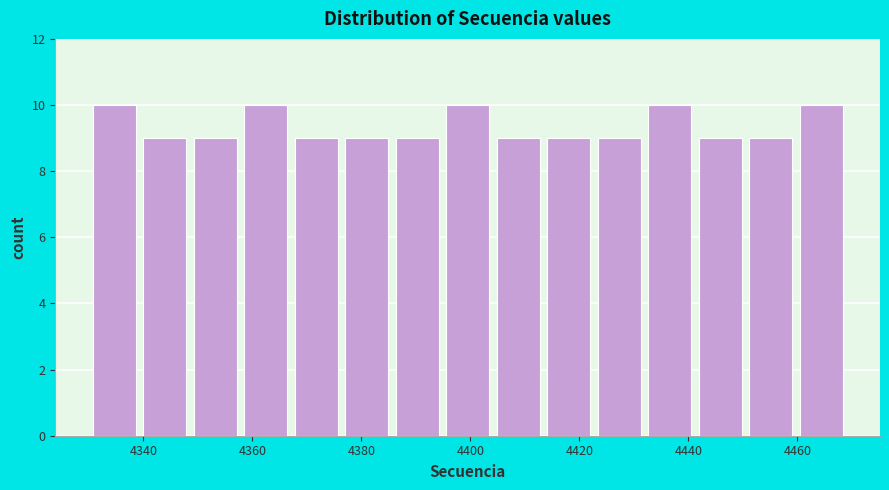

Reading left to right, transcribe this chart: for each bar, give the range it covers on the x-axis and its height. Neither the bar edges nor the heights are printed on the chart, so give them approximately, as read against the axes.

4330 to 4340: 10
4340 to 4348: 9
4348 to 4358: 9
4358 to 4368: 10
4368 to 4376: 9
4376 to 4386: 9
4386 to 4394: 9
4394 to 4404: 10
4404 to 4414: 9
4414 to 4422: 9
4422 to 4432: 9
4432 to 4442: 10
4442 to 4450: 9
4450 to 4460: 9
4460 to 4470: 10